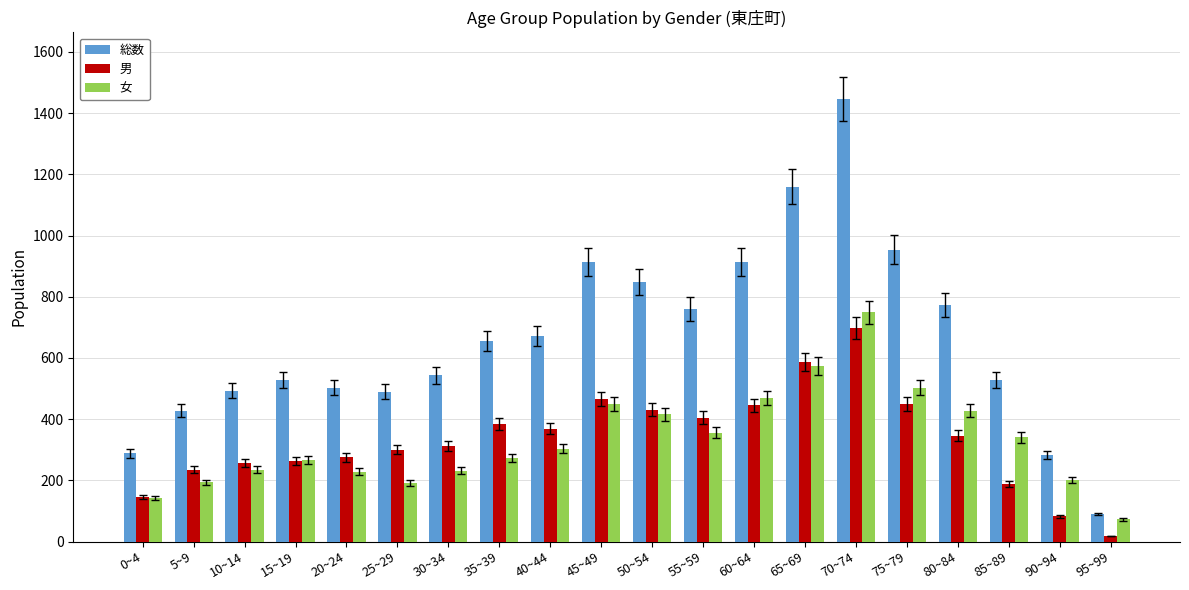

At 25~29, list the series in order from smallest to largest.

女, 男, 総数